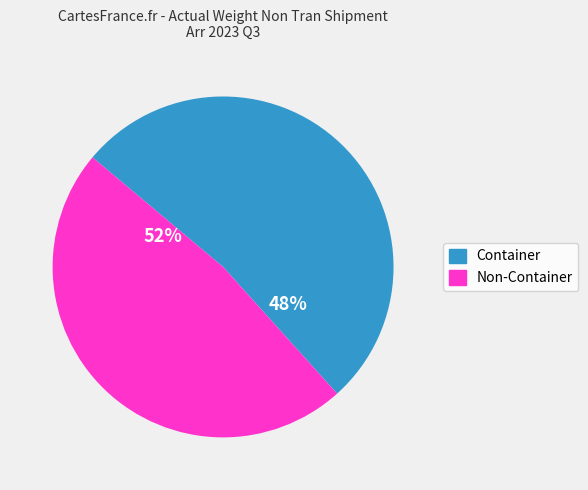

Rank the categories by value from lowest to highest.

Non-Container, Container